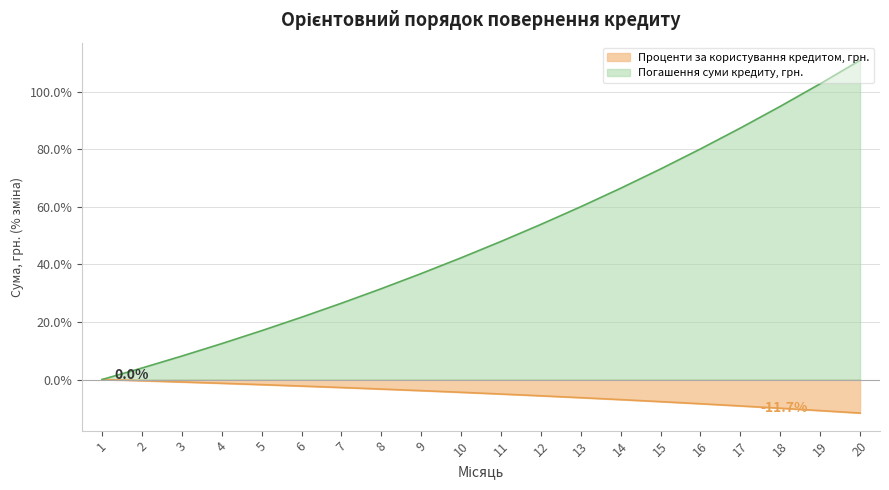

What is the maximum value shown in the chart?

111.0